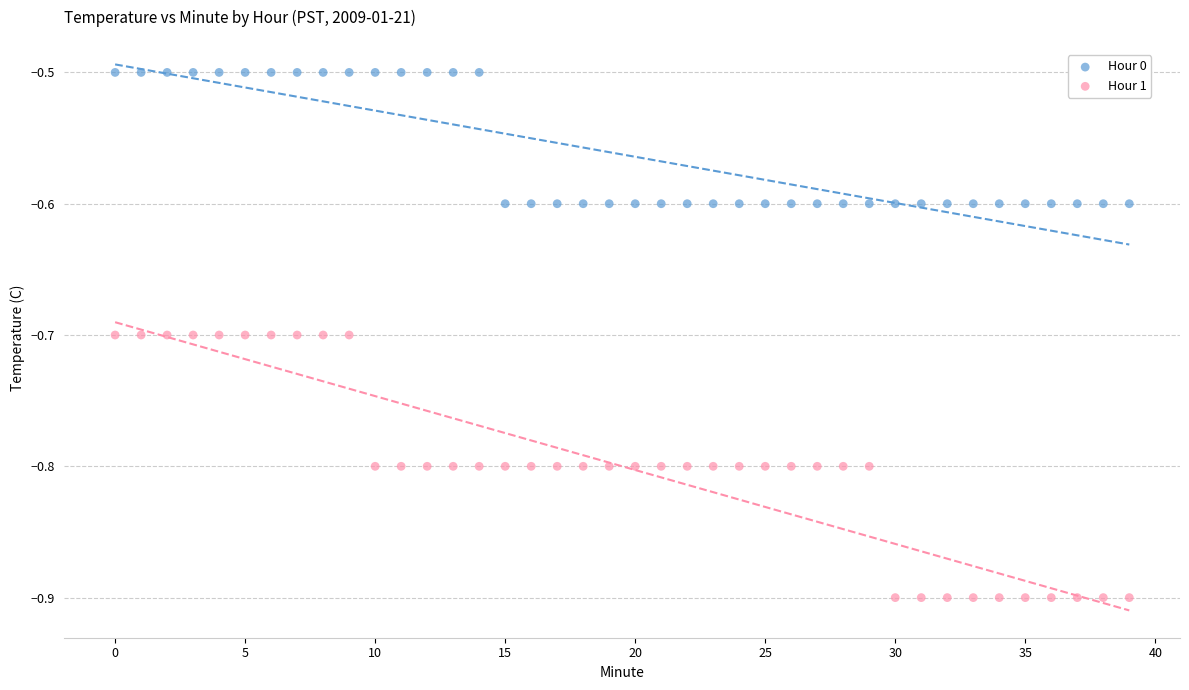

Across all data points, what is the range of Y values (max minus min)?

0.4